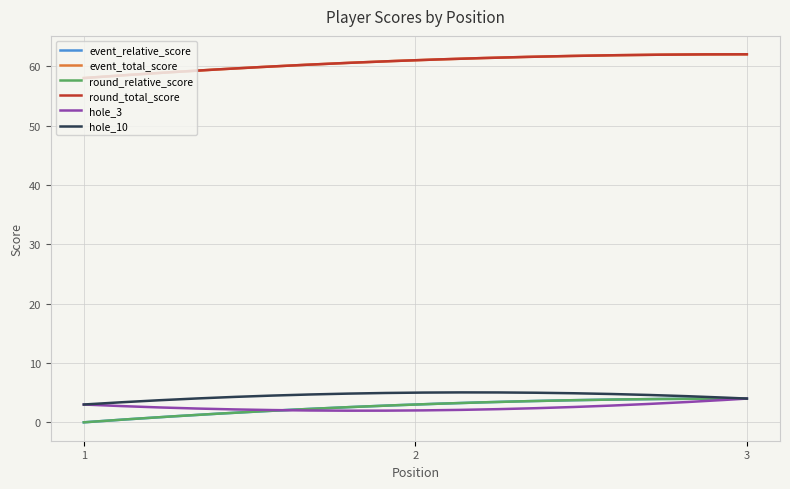

What is the difference between the maximum and minimum values in the event_relative_score series?

4